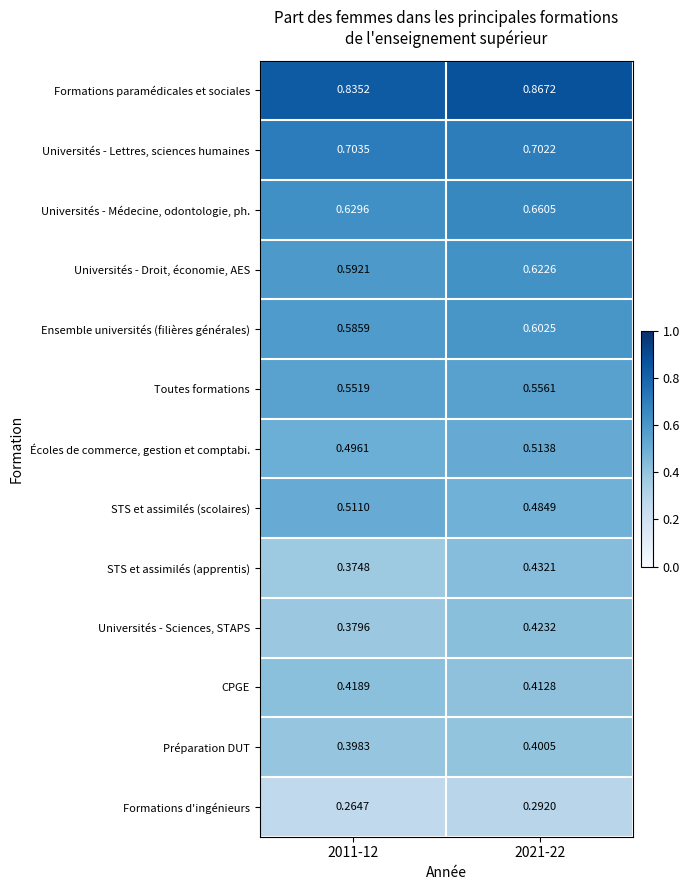

Which series has the largest range (max minus min)?

STS et assimilés (apprentis)